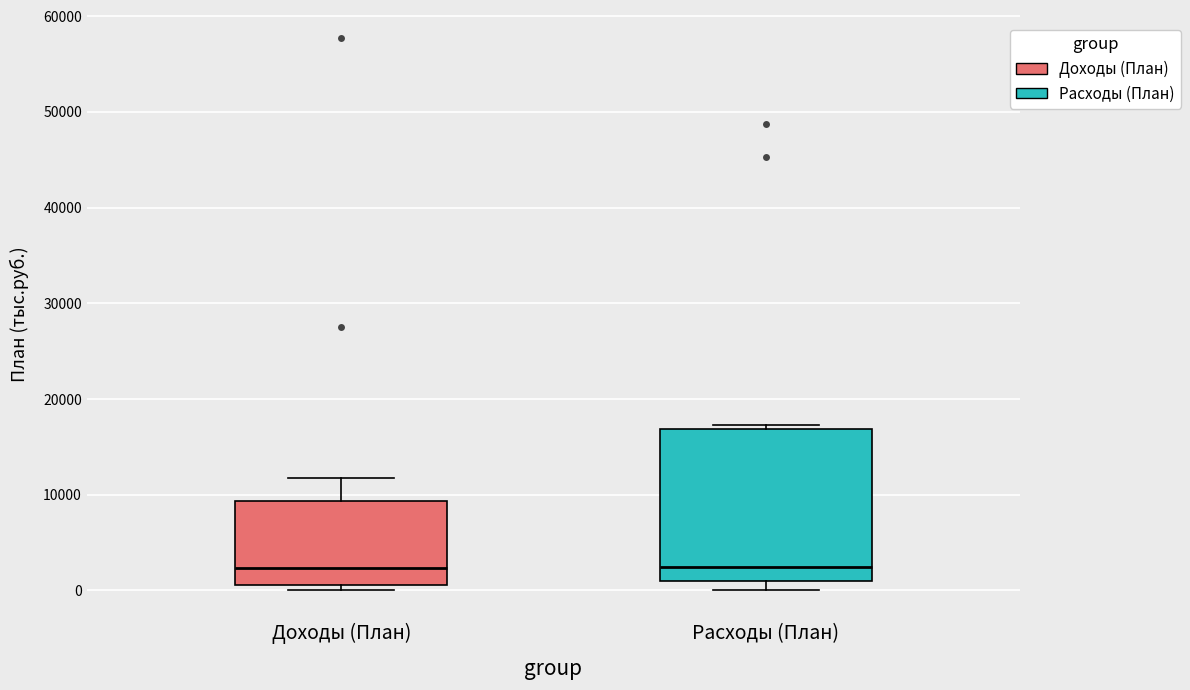

Reading left to right, transcribe this box plot: for each box, give where its median line is, the range the box spans, and where its two whiskers end, as read against the y-axis. The values are not printed on the chart, so give them approximately, as read against the axis.

Доходы (План): median 2000, box 1000 to 9000, whiskers 0 to 12000
Расходы (План): median 2000, box 1000 to 17000, whiskers 0 to 17000 (just above the box's upper edge)